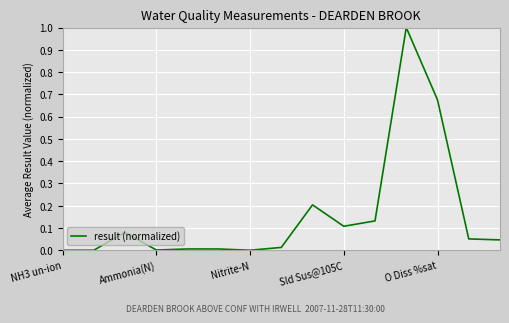

What is the greatest value displayed?

1.0